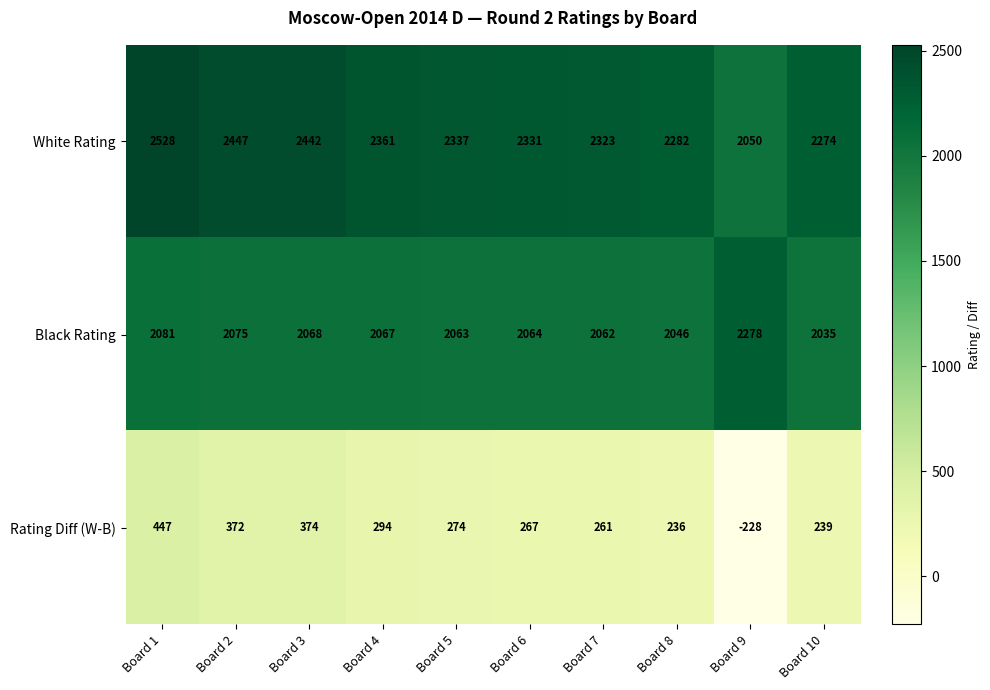

Rank the series at Board 7 from lowest to highest value.

Rating Diff (W-B), Black Rating, White Rating